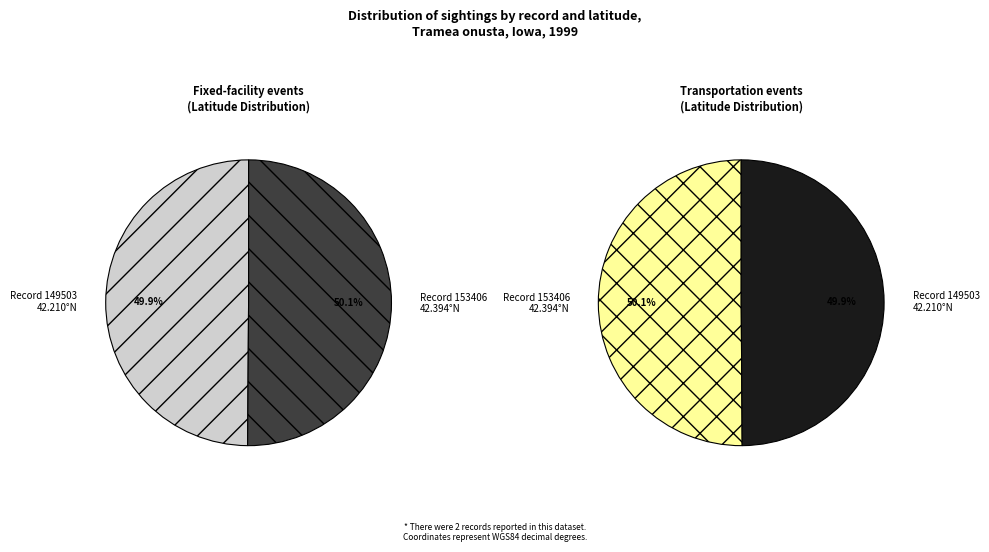

Which category has the biggest portion of the pie?

153406